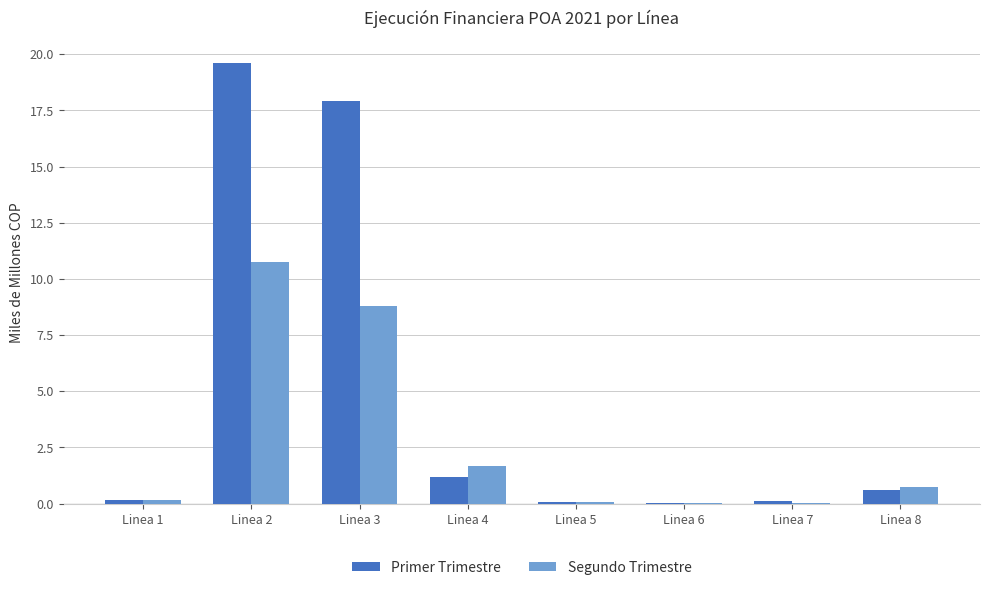

What is the approximate value of Segundo Trimestre at Linea 3?

8.8